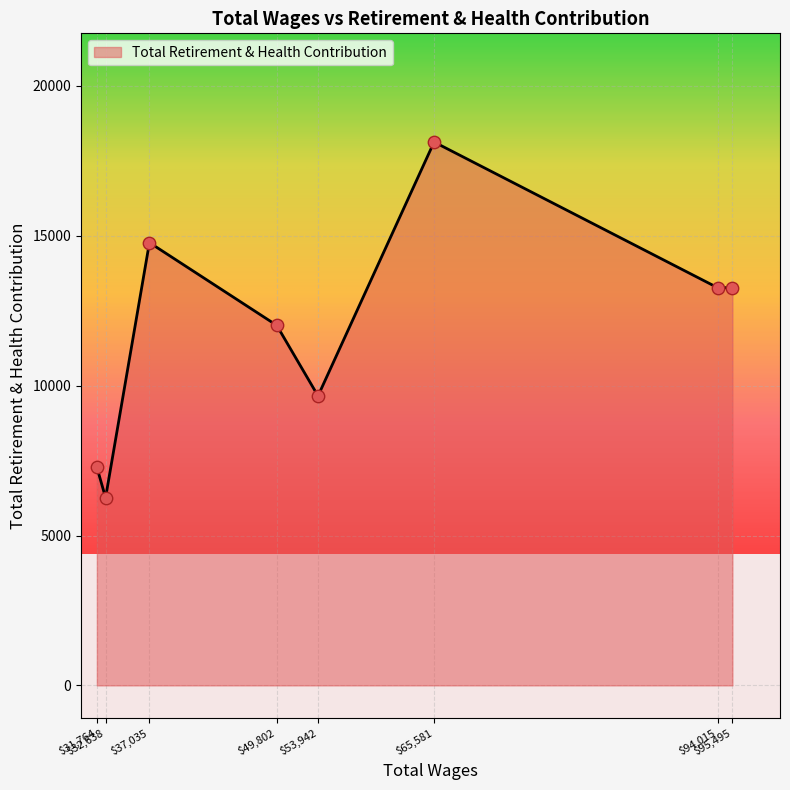

True or false: the data has more than 2 interior local peaks.

False